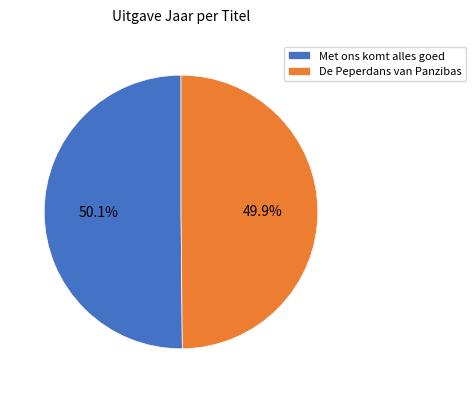

Count the number of slices in the pie.

2